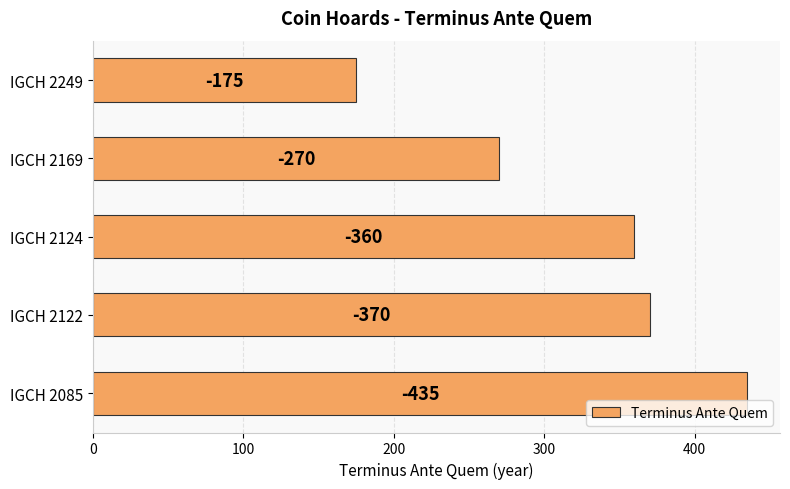

What is the average value?

322